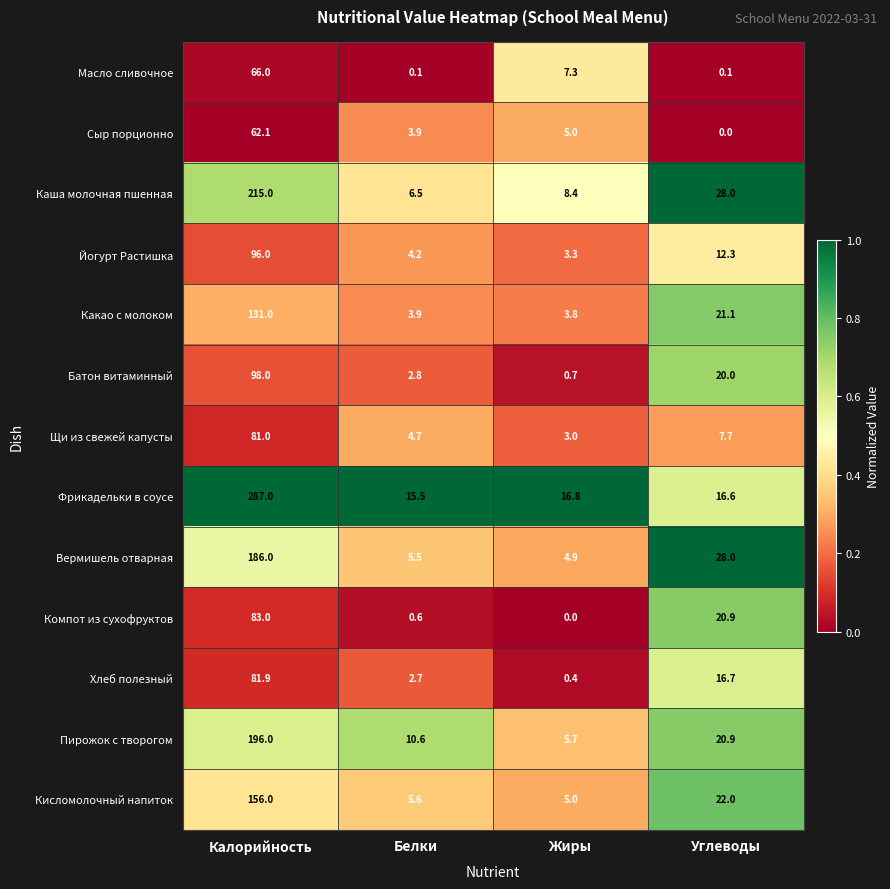

Which series has the largest range (max minus min)?

Фрикадельки в соусе